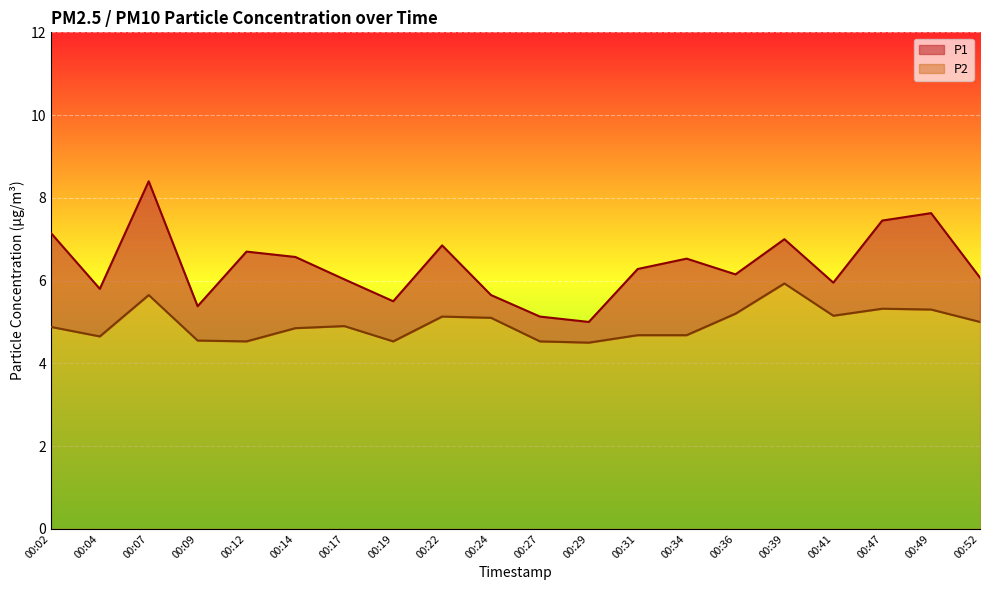

At how many categories does at least one series exceed 5?

19